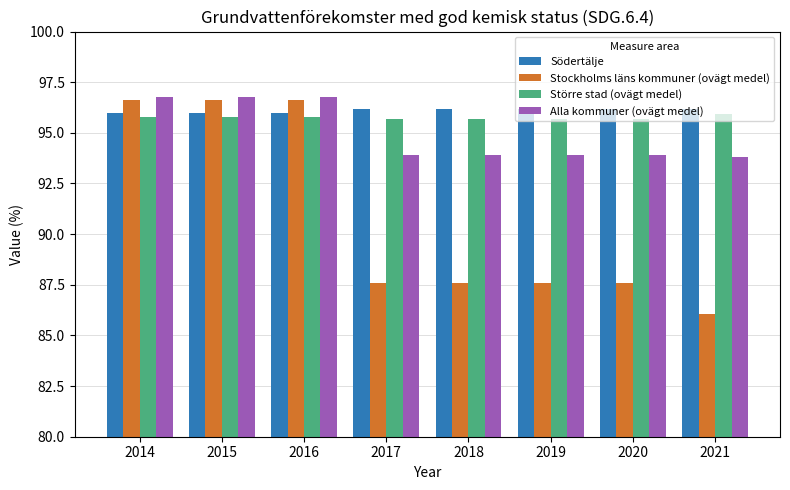

Reading left to right, extract all data points from this chart.

Södertälje: 2014=96.0	2015=96.0	2016=96.0	2017=96.2	2018=96.2	2019=96.2	2020=96.2	2021=96.2
Stockholms läns kommuner (ovägt medel): 2014=96.6	2015=96.6	2016=96.6	2017=87.6	2018=87.6	2019=87.6	2020=87.6	2021=86.1
Större stad (ovägt medel): 2014=95.8	2015=95.8	2016=95.8	2017=95.7	2018=95.7	2019=95.7	2020=95.7	2021=95.9
Alla kommuner (ovägt medel): 2014=96.8	2015=96.8	2016=96.8	2017=93.9	2018=93.9	2019=93.9	2020=93.9	2021=93.8